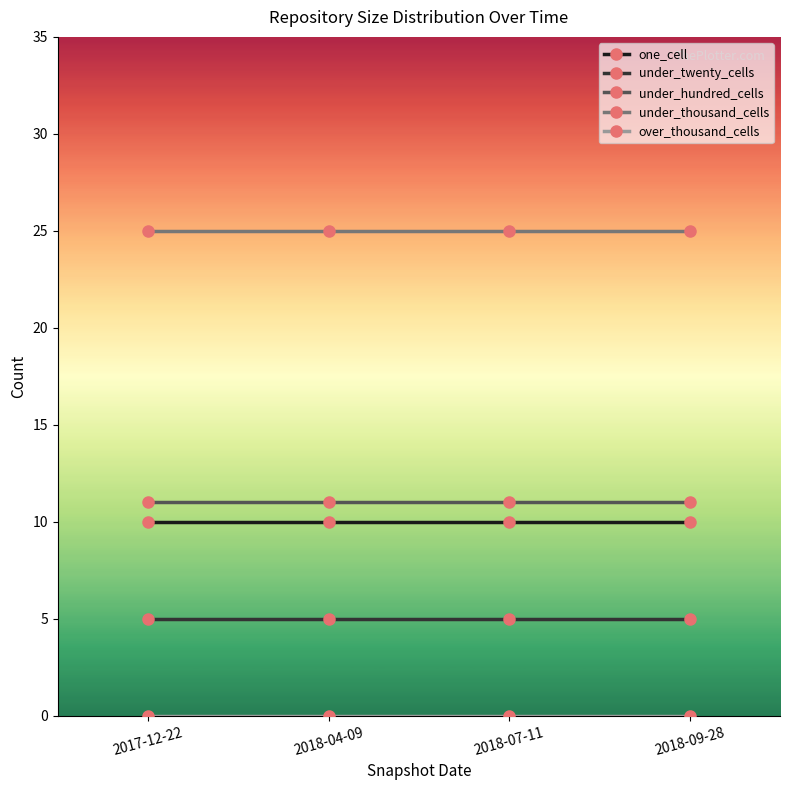

What is the difference between the highest and lowest values at 2018-09-28?

25